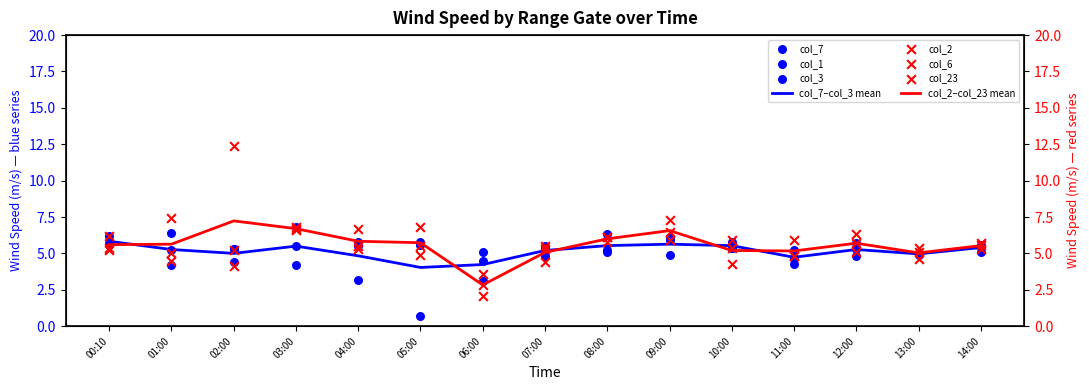

Which series reaches the minimum Y coordinate?

col_3